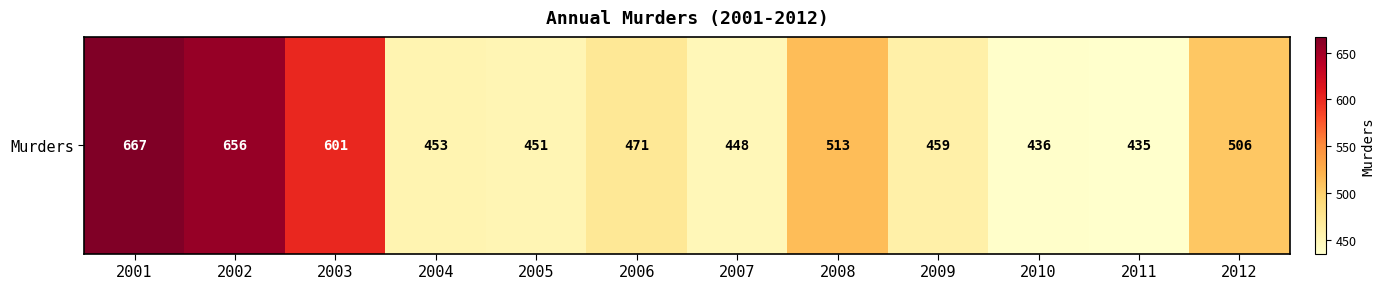

Rank the categories by value from lowest to highest.

2011, 2010, 2007, 2005, 2004, 2009, 2006, 2012, 2008, 2003, 2002, 2001